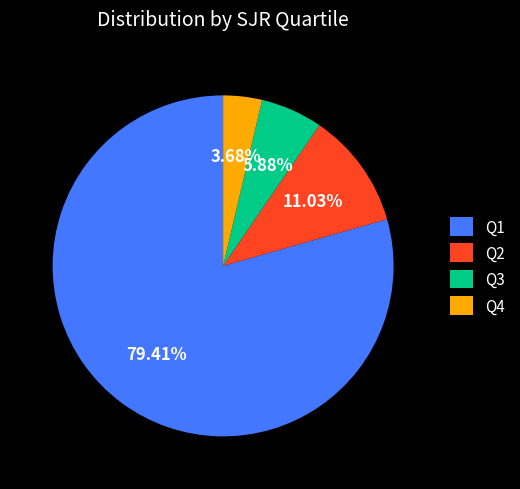

How many segments does this pie chart have?

4